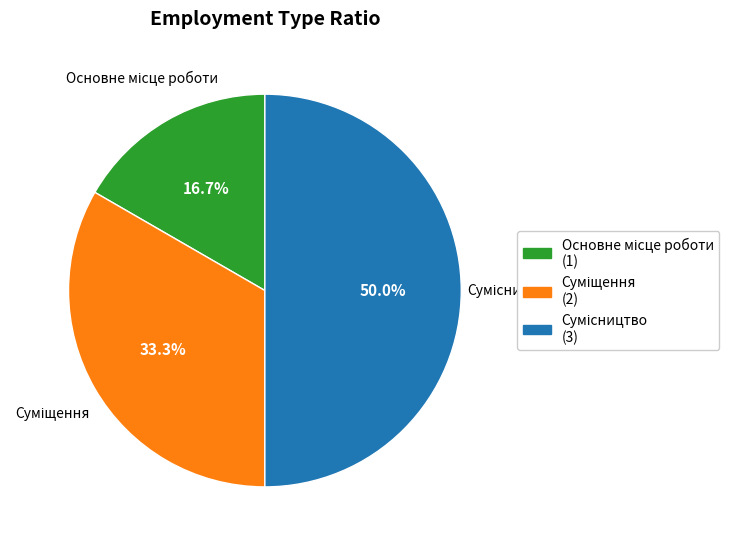

How much of the chart is everything except Сумісництво?

50.0%